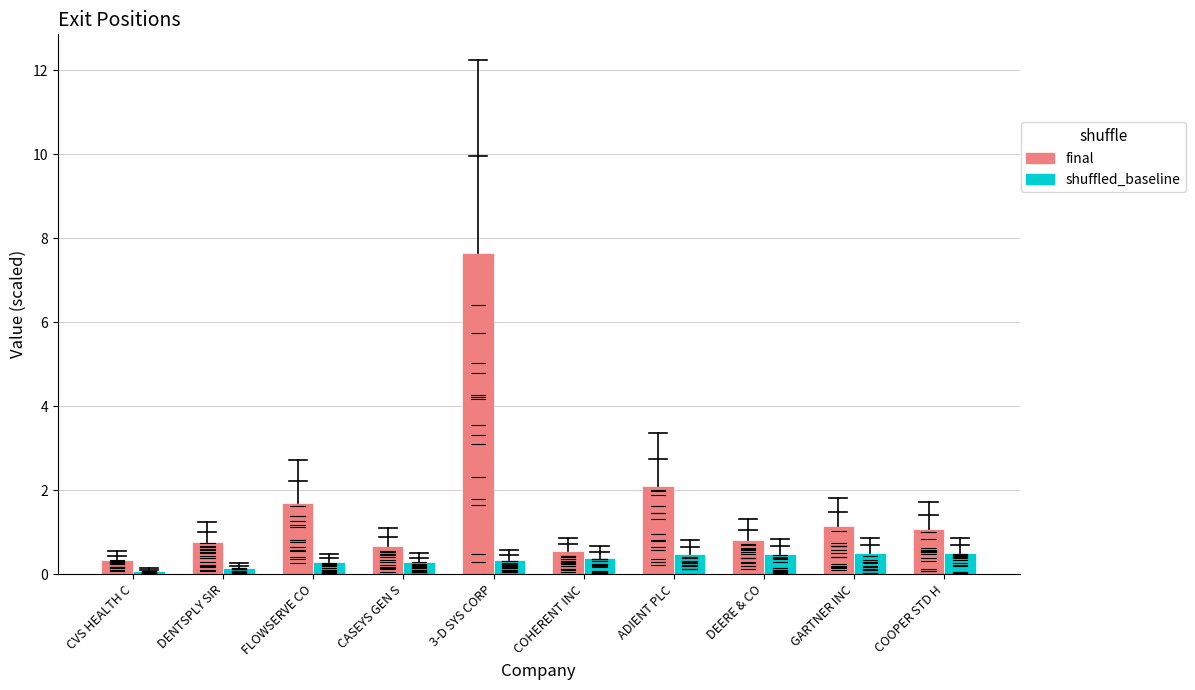

List the series in order of their peak value, highest first.

final, shuffled_baseline